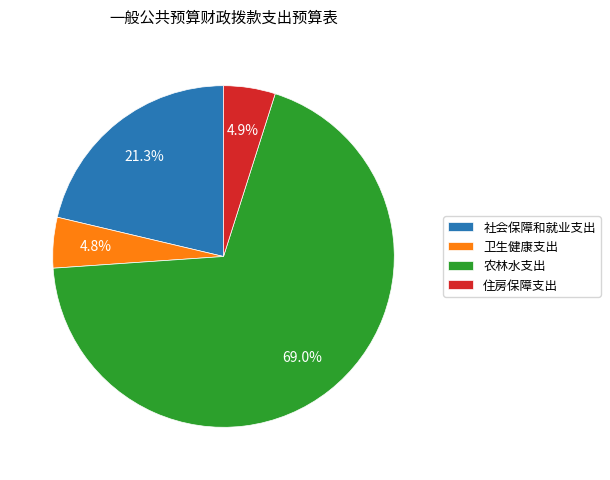

To the nearest percent, what is the difference between the largest and smallest slice percentages?

64%